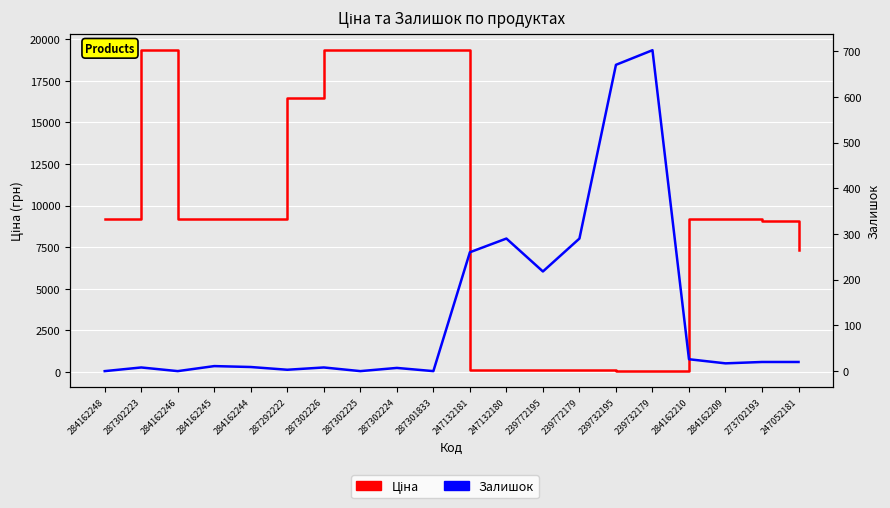

Reading right to left, extract all data points from this chart.

Ціна: 7360.2	9092.0	9185.1	9185.1	55.3	55.3	110.5	110.5	110.5	110.5	19343.1	19343.1	19343.1	19343.1	16448.2	9185.1	9185.1	9185.1	19343.1	9185.1
Залишок: 20.0	20.0	17.0	26.0	702.0	670.0	290.0	218.0	290.0	260.0	0.0	7.0	0.0	8.0	3.0	9.0	11.0	0.0	8.0	0.0